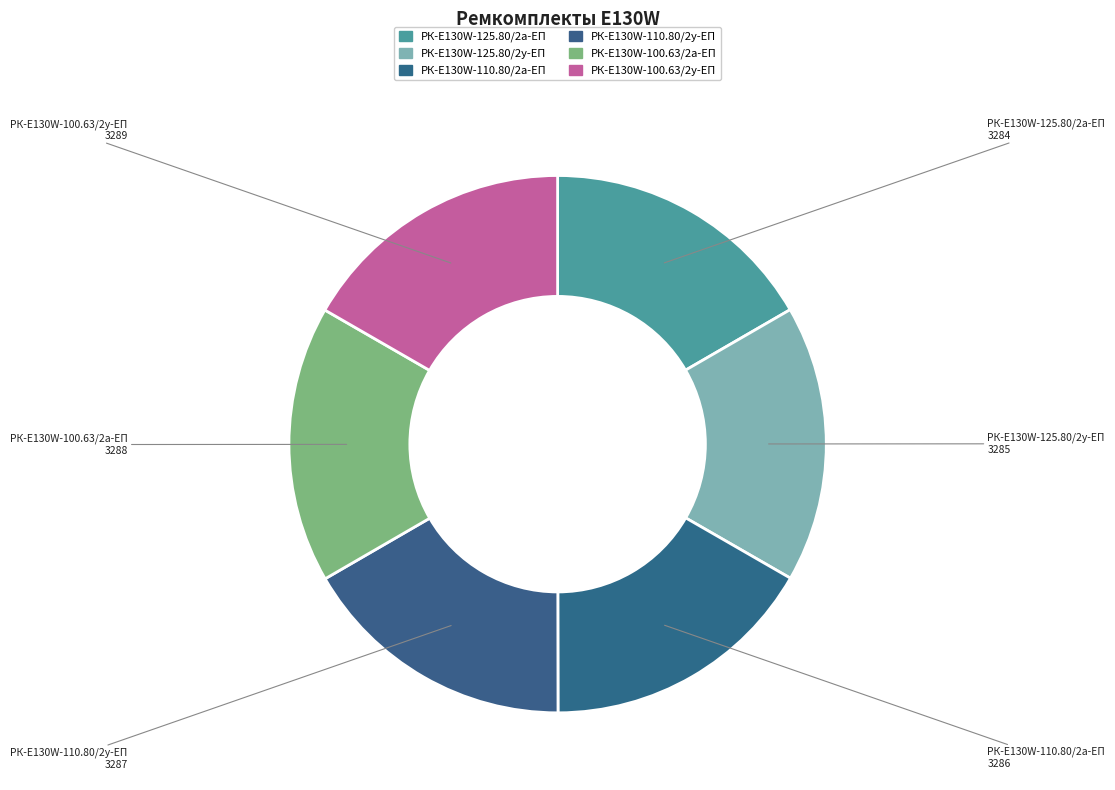

Is it true that РК-E130W-125.80/2а-ЕП is 9% of the pie?

False